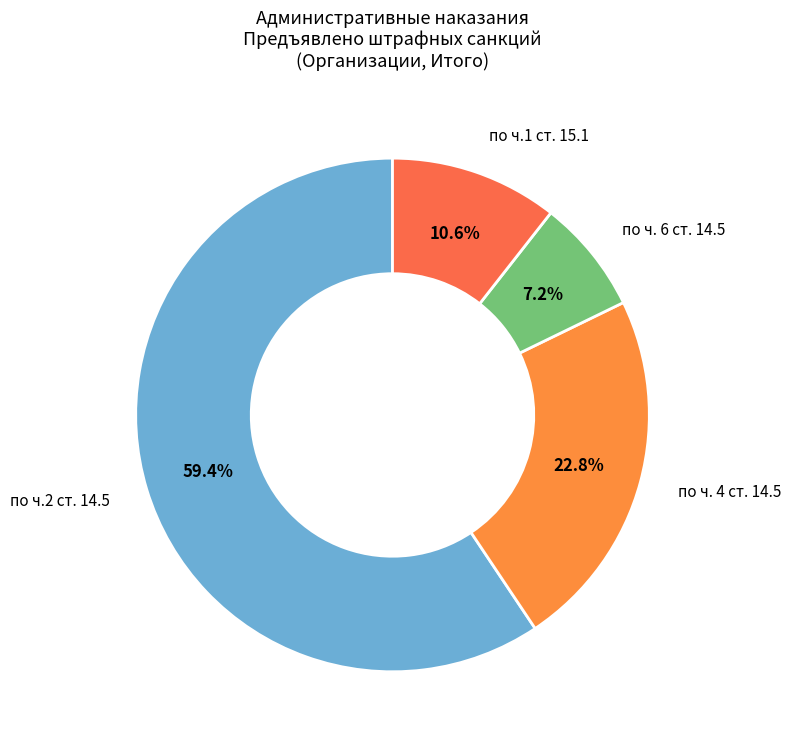

Rank the categories by value from lowest to highest.

по ч. 6 ст. 14.5, по ч.1 ст. 15.1, по ч. 4 ст. 14.5, по ч.2 ст. 14.5